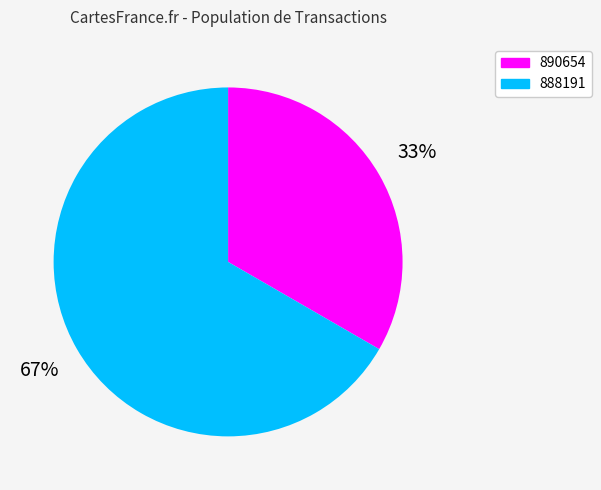

Rank the categories by value from lowest to highest.

890654, 888191